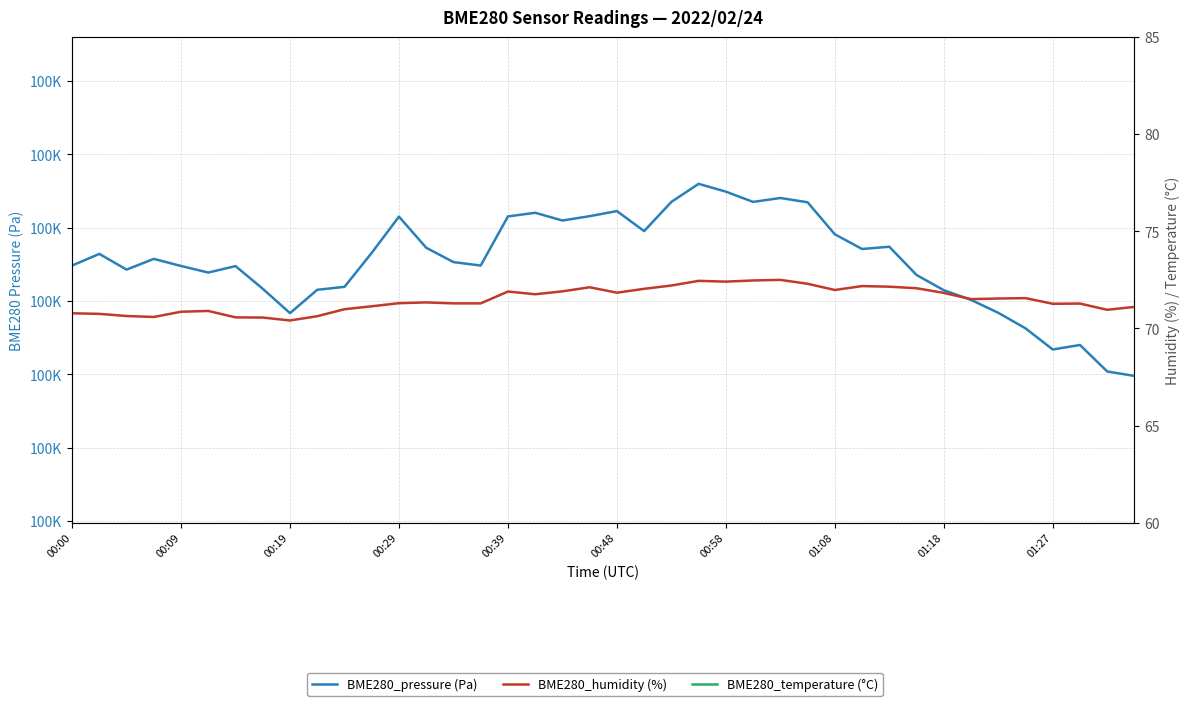

How many categories are shown in the chart?

40